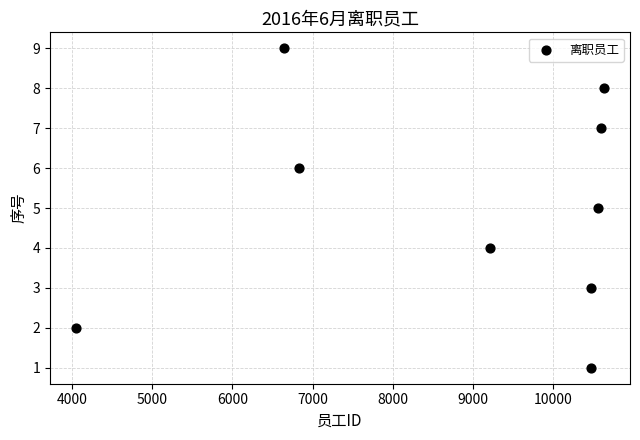

What is the range of Y values (max minus min)?

8